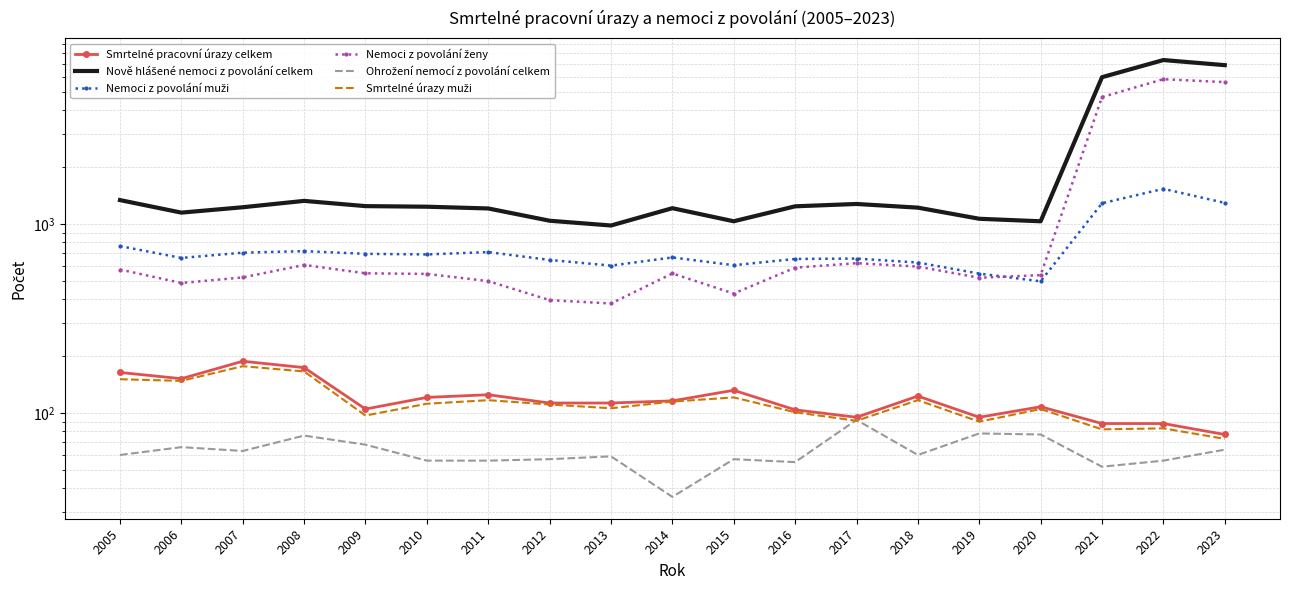

Where does the Ohrožení nemocí z povolání celkem series first go above 60?

2006